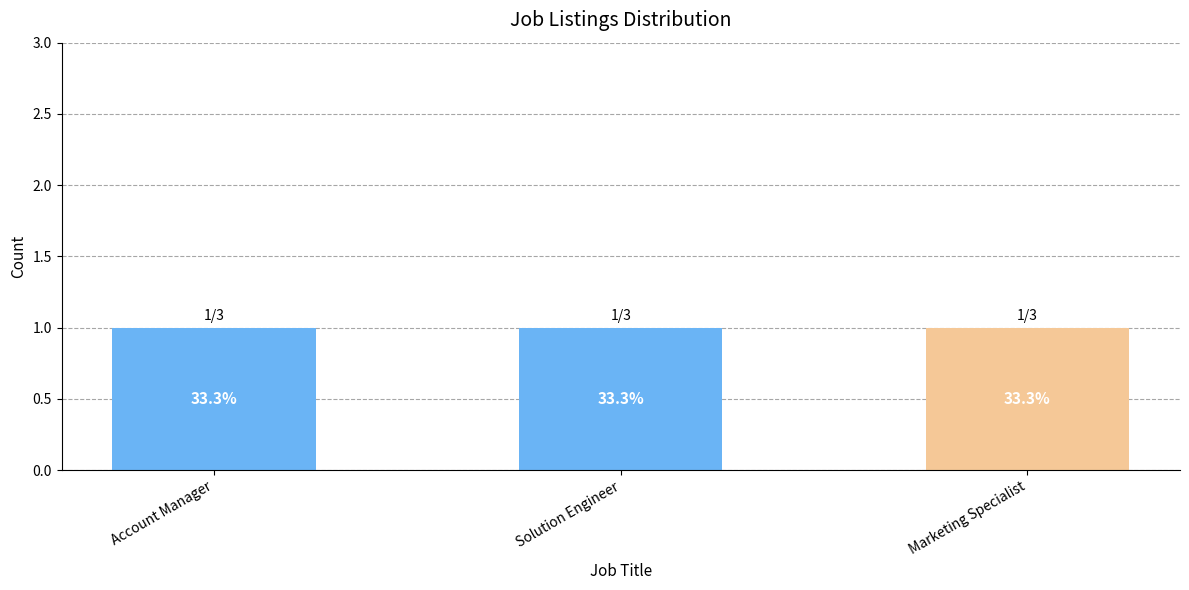

Count the number of data series in this chart.

1